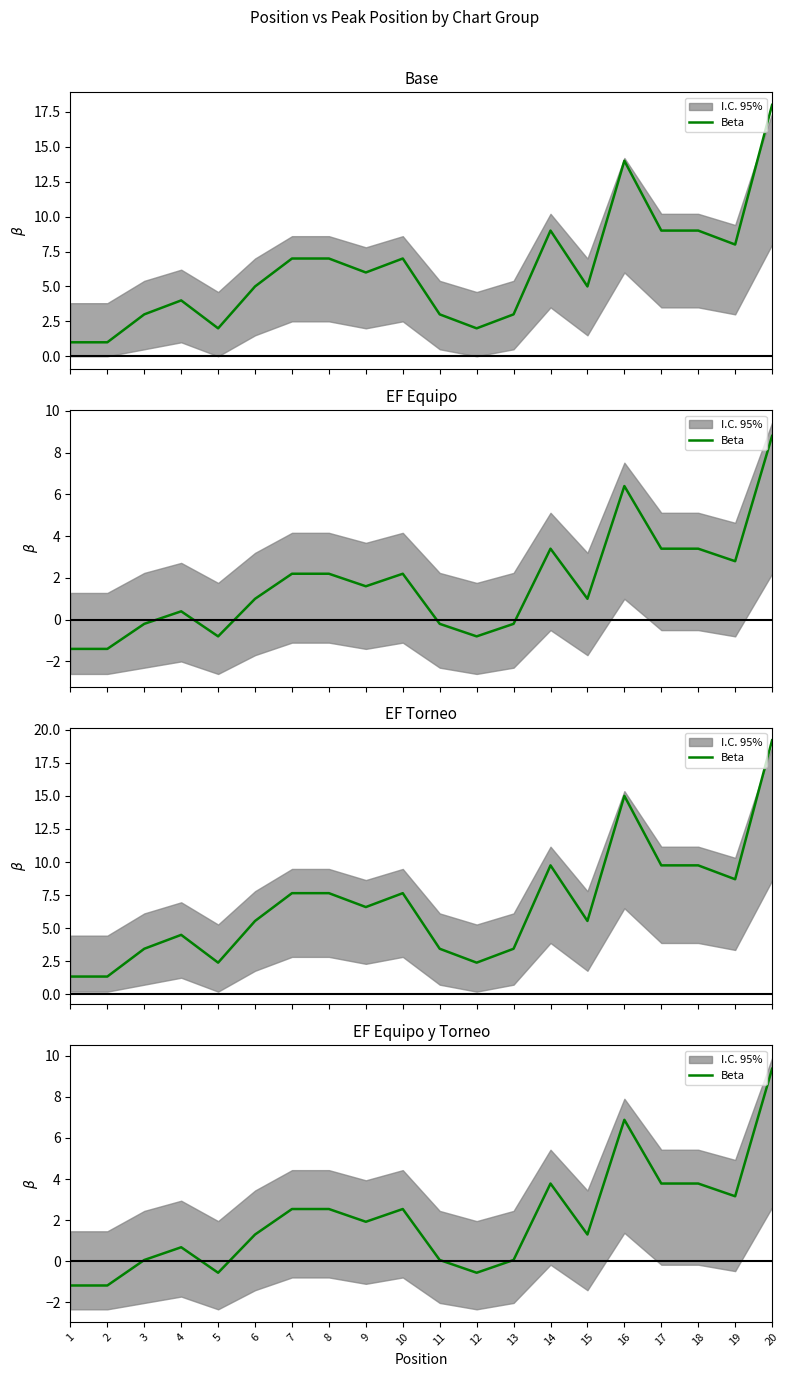

List the labels in order of value, smallest first.

1, 2, 5, 12, 3, 11, 13, 4, 6, 15, 9, 7, 8, 10, 19, 14, 17, 18, 16, 20